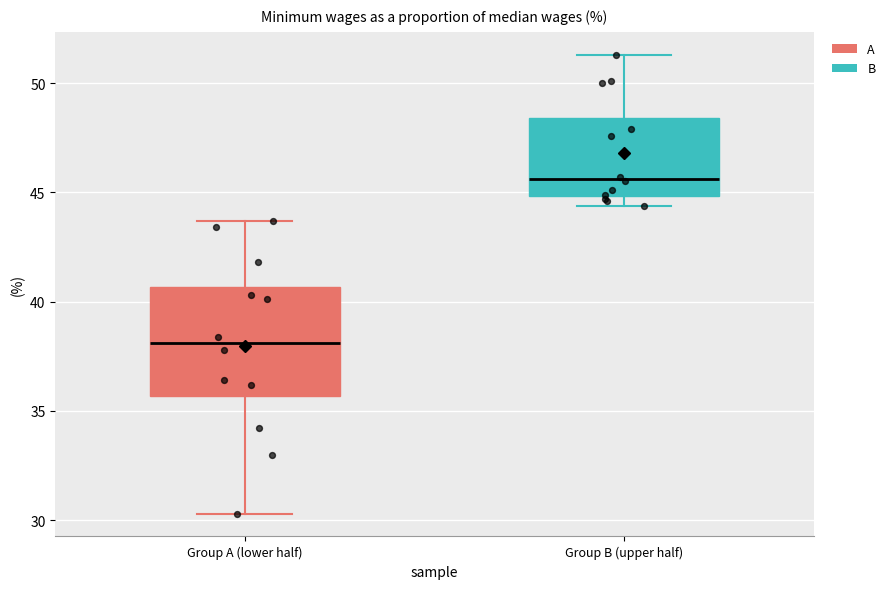

Which box has the highest median line?

Group B (upper half)